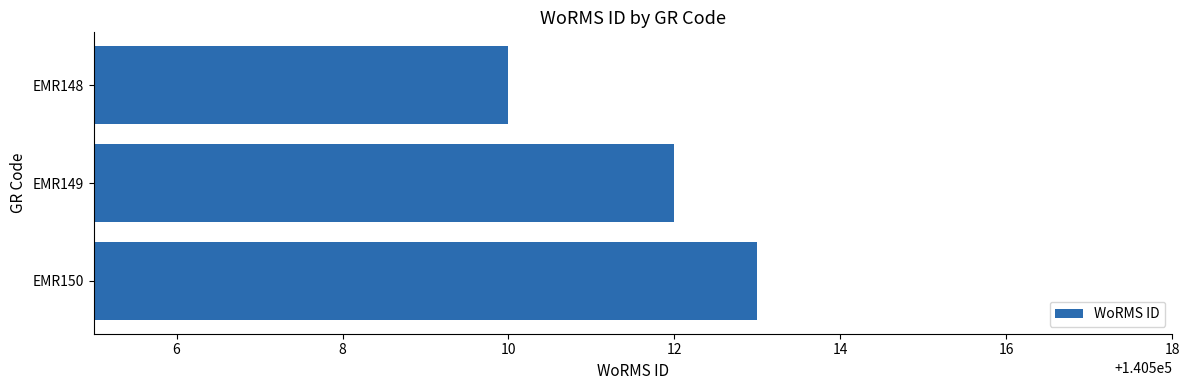

Count the values in the range 140510 to 140513.

3